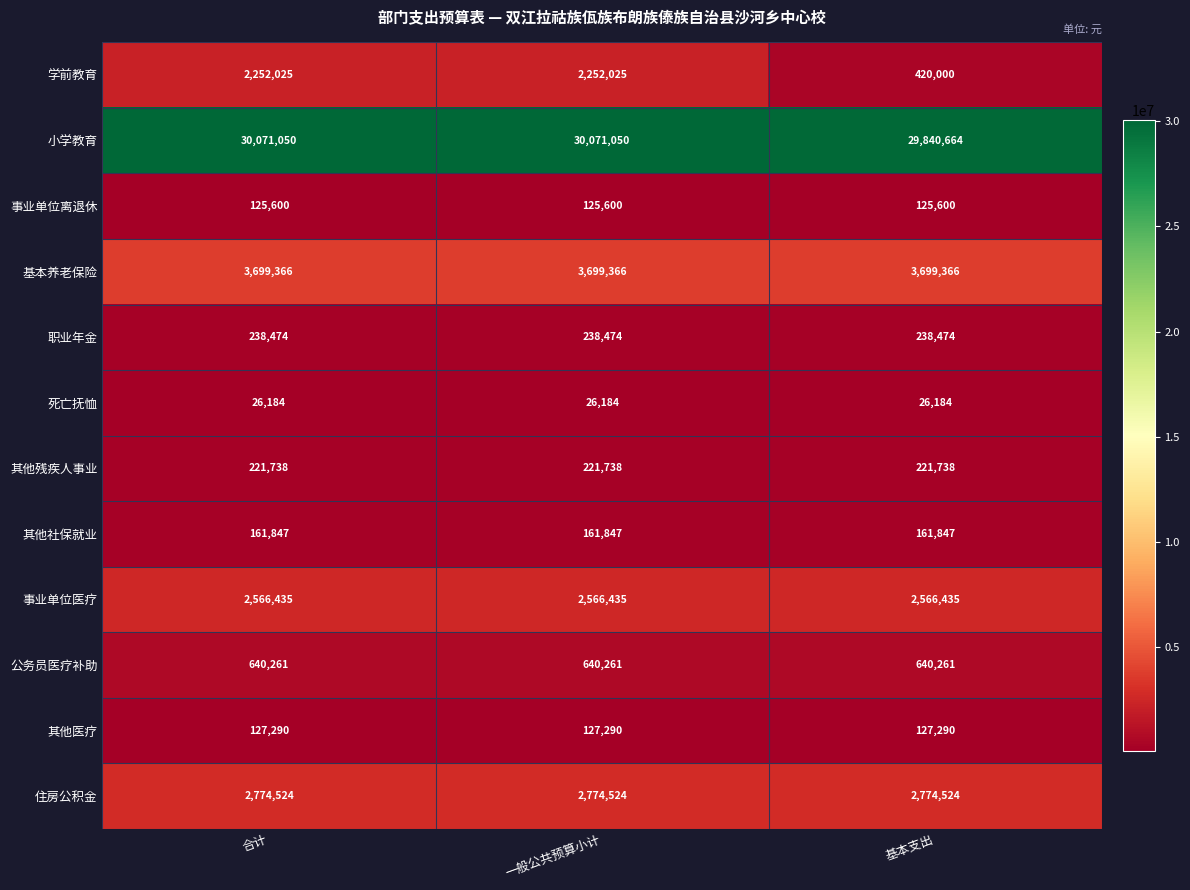

What is the maximum value for 其他医疗?

127290